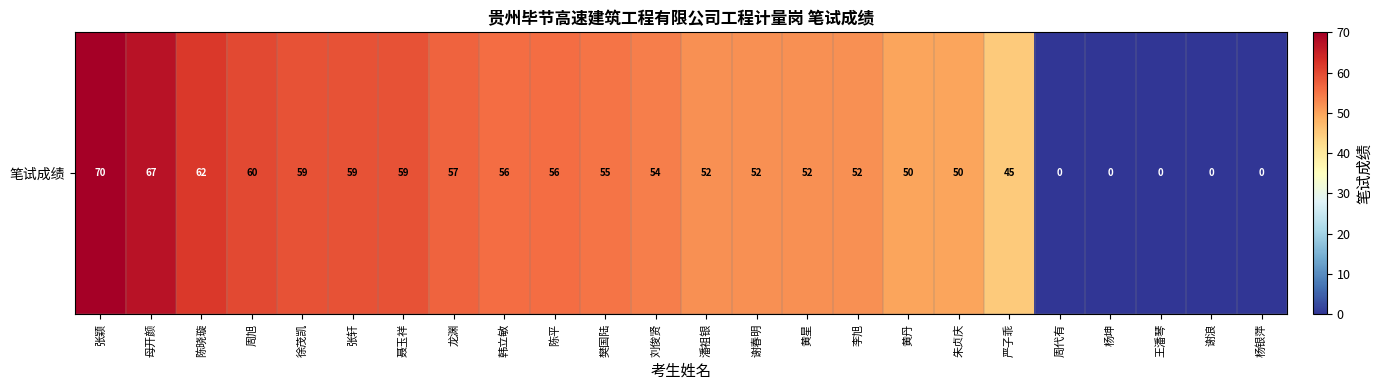

At which category does the chart reach its minimum across all series?

周代有